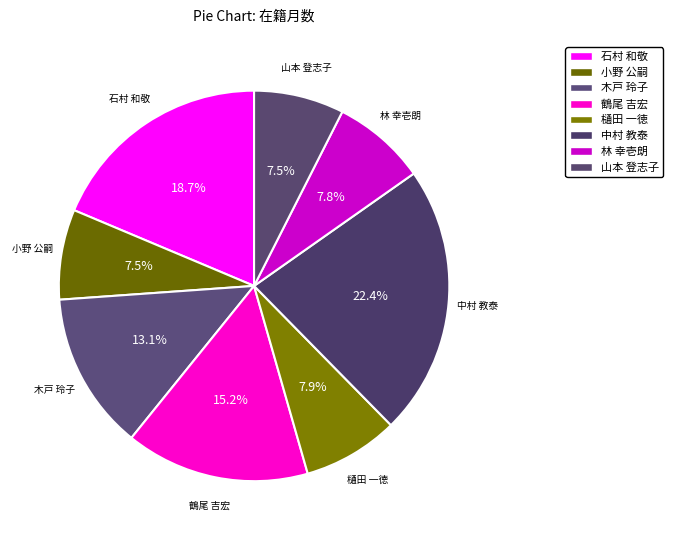

How many slices are in this pie chart?

8